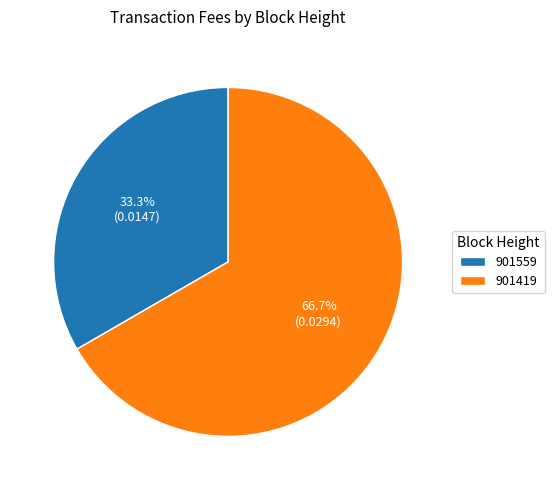

Combined, what portion of the pie is 901559 and 901419?

100.0%